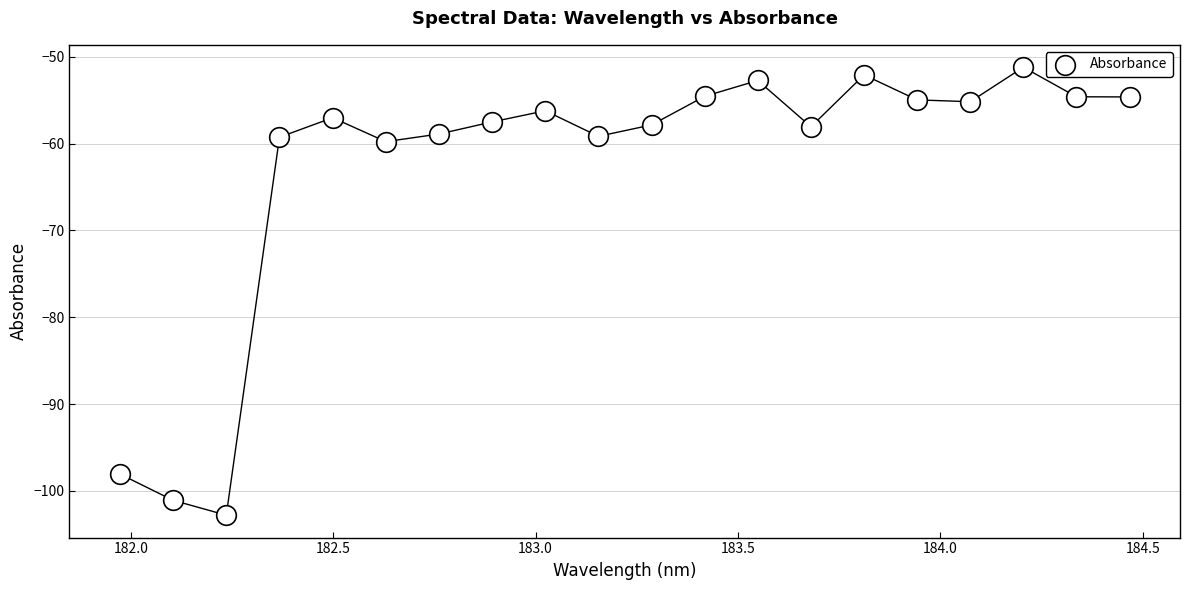

What is the range of Y values (max minus min)?

51.6